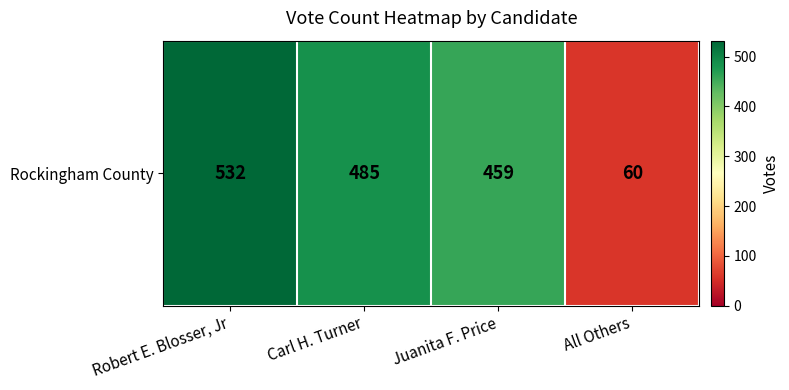

The value at Juanita F. Price is 673. True or false?

False